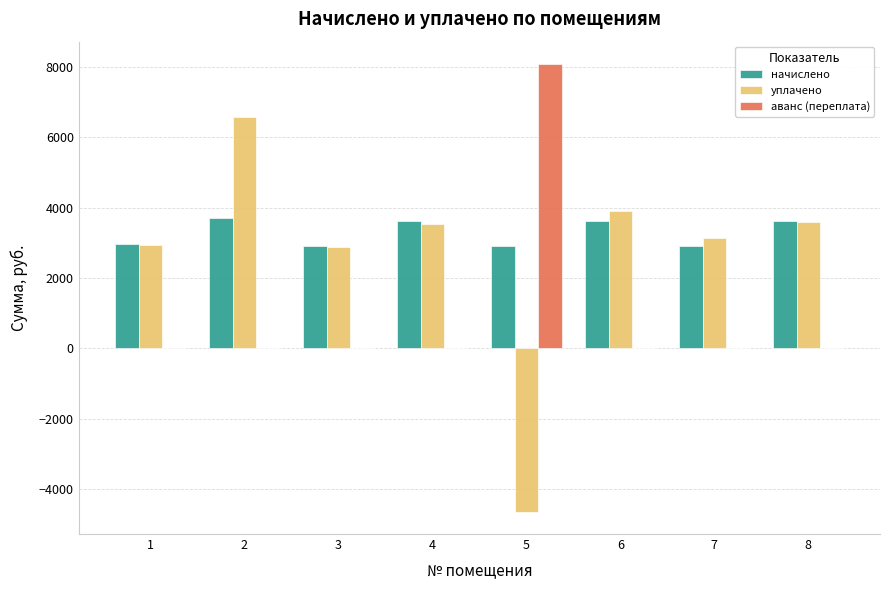

Count the number of categories in the chart.

8